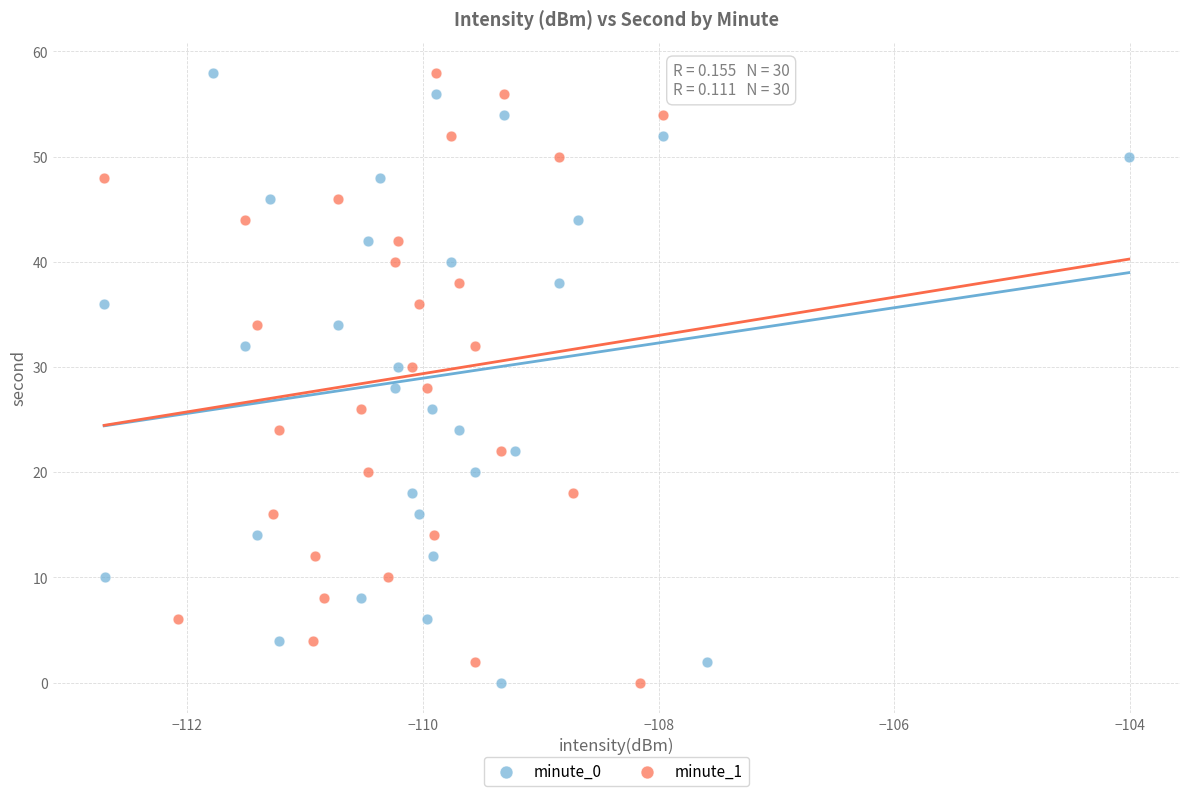

What are all the series names shown in the legend?

minute_0, minute_1